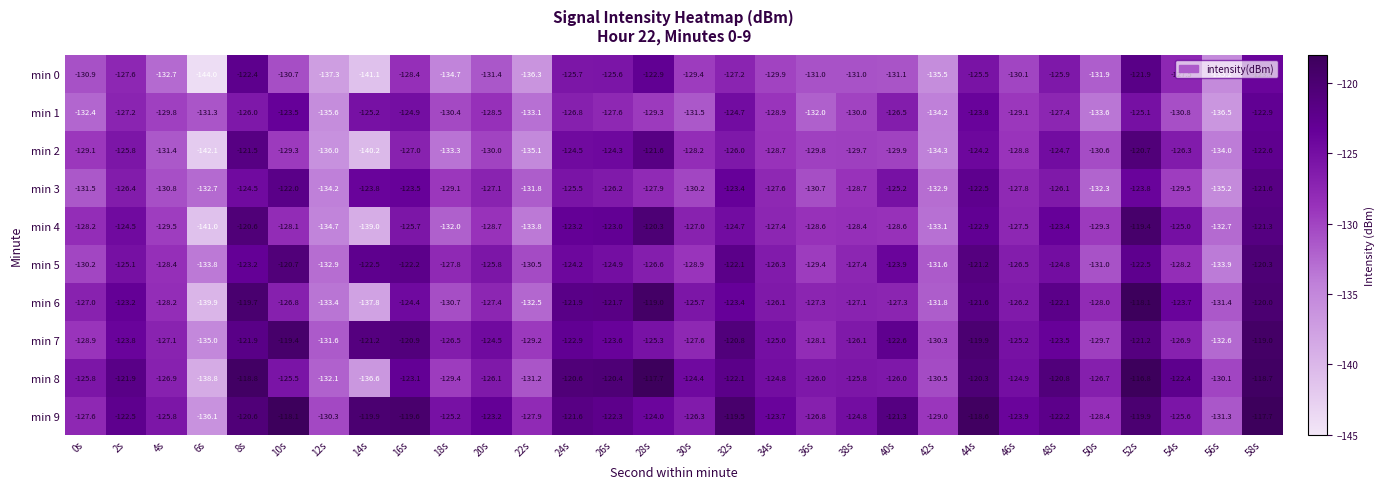

Which series changed the most between 12s and 54s?

min 0